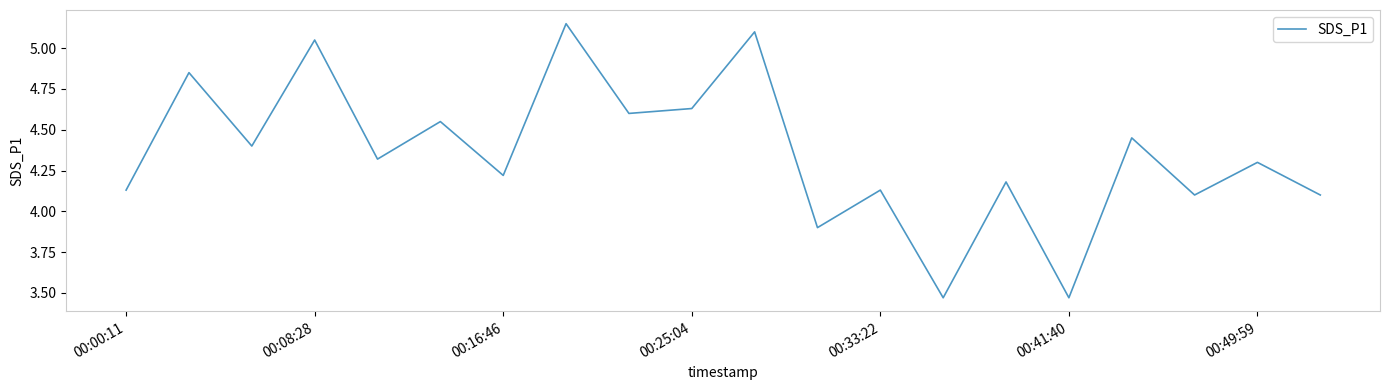

What is the difference between the maximum and minimum values?

1.7